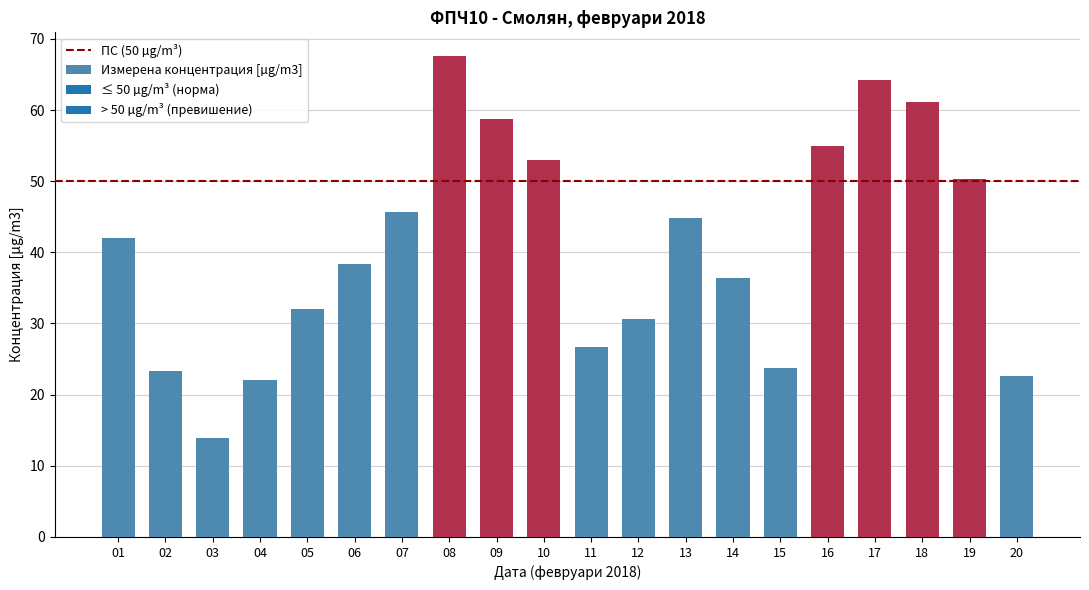

What is the difference between the values at 10 and 18?

8.1